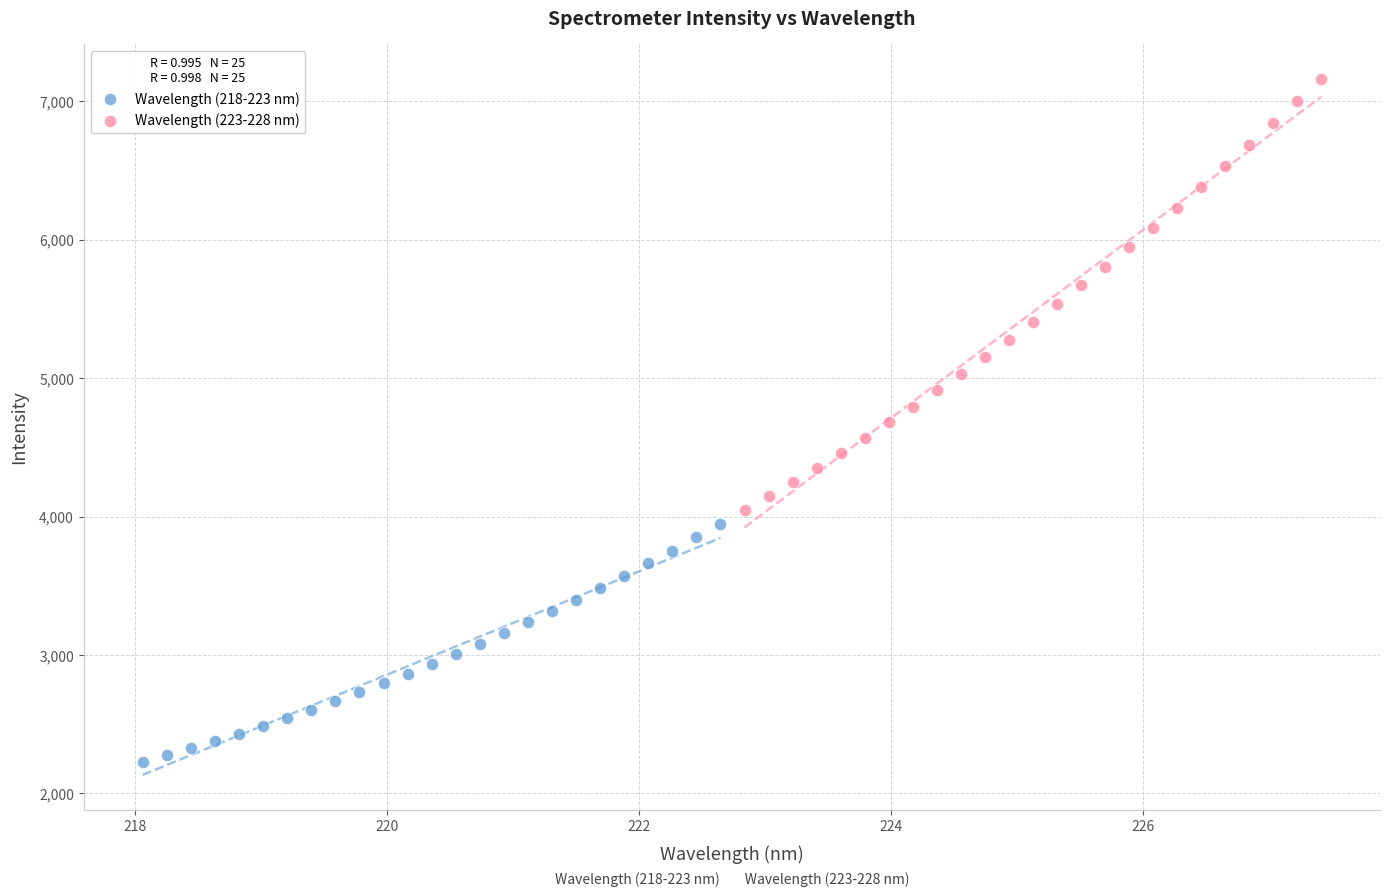

Which series reaches the minimum Y coordinate?

Wavelength (218-223 nm)